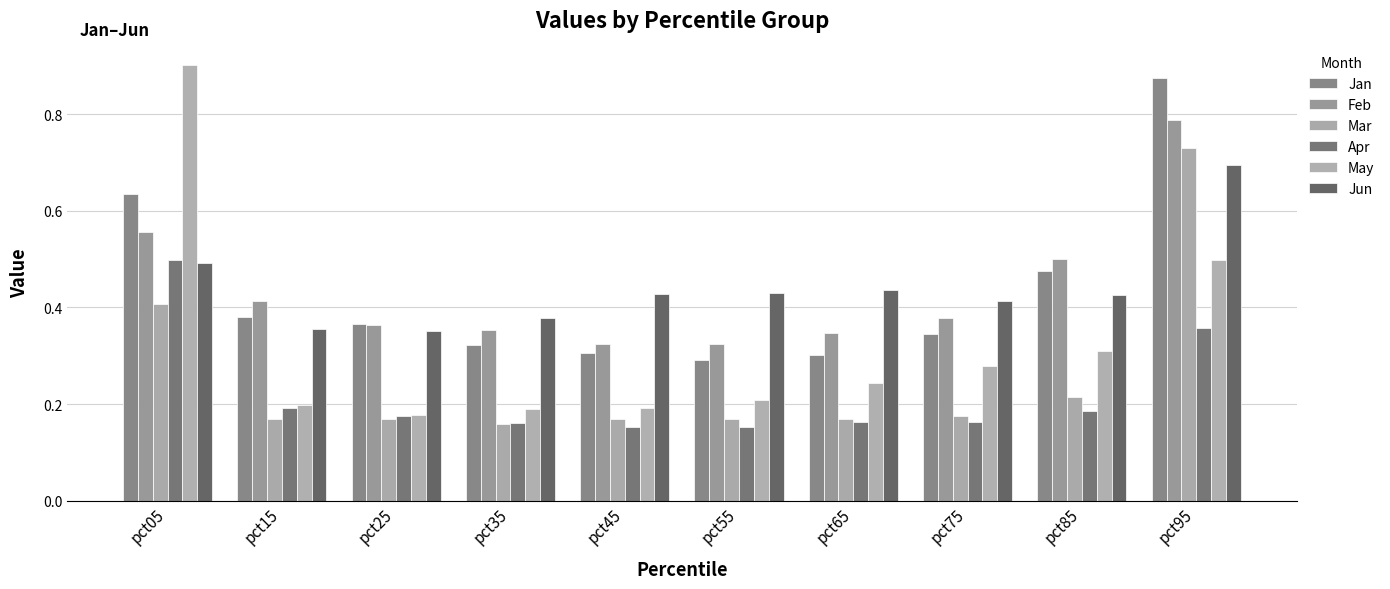

How many data points does each series have?

10